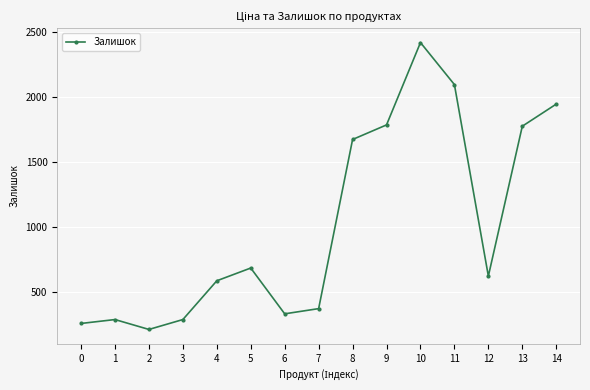

Which category has the lowest value across all series?

2